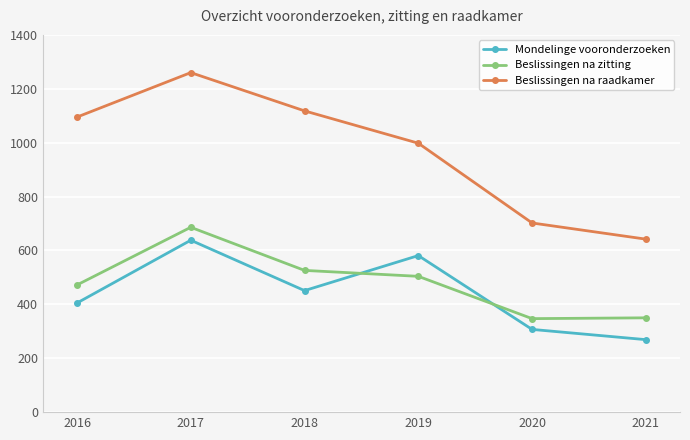

At which category does Beslissingen na raadkamer reach its first local peak?

2017